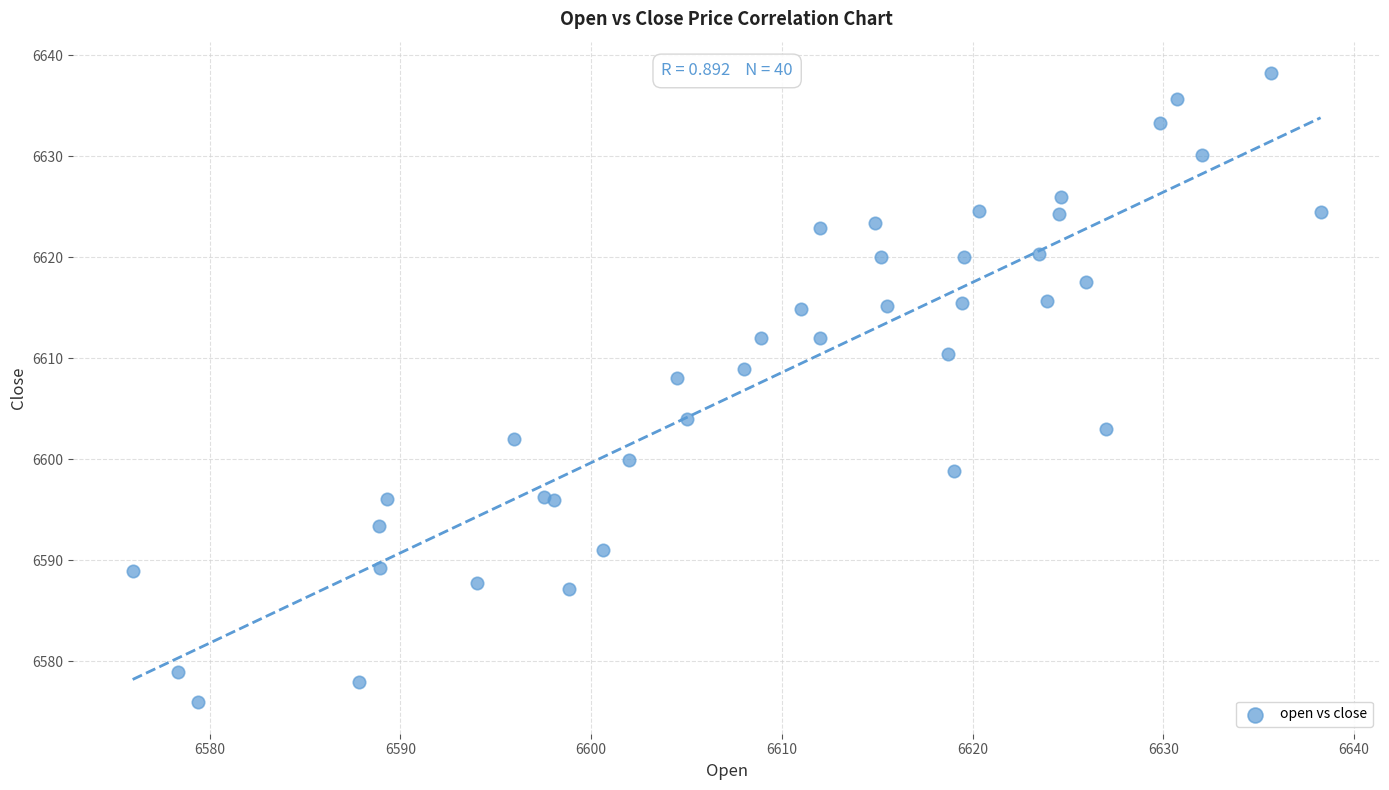

What Y value in the scatter plot is closest to 6607?

6608.0